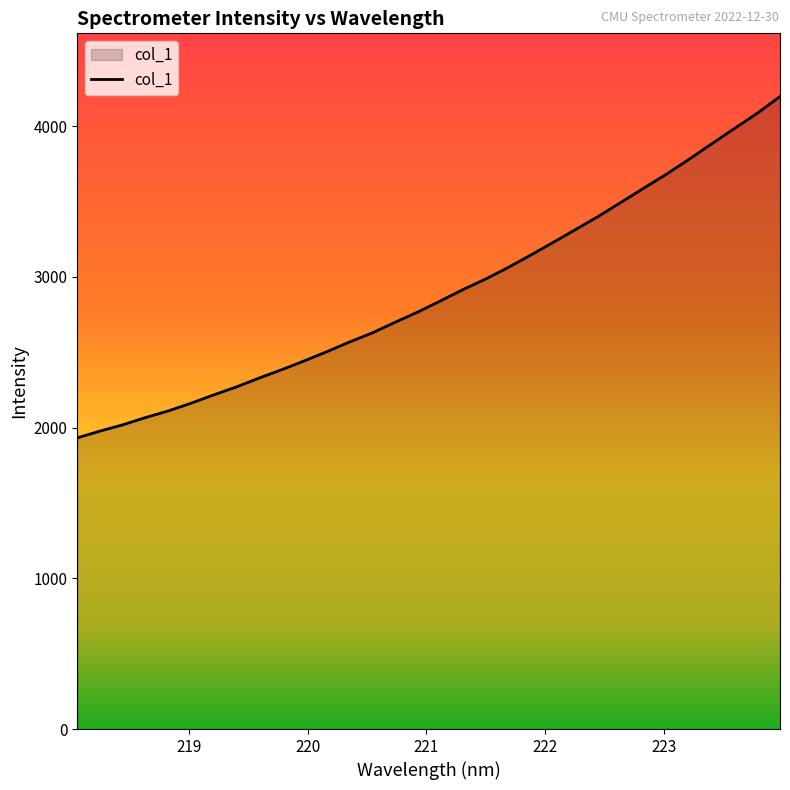

What is the maximum value shown in the chart?

4196.9